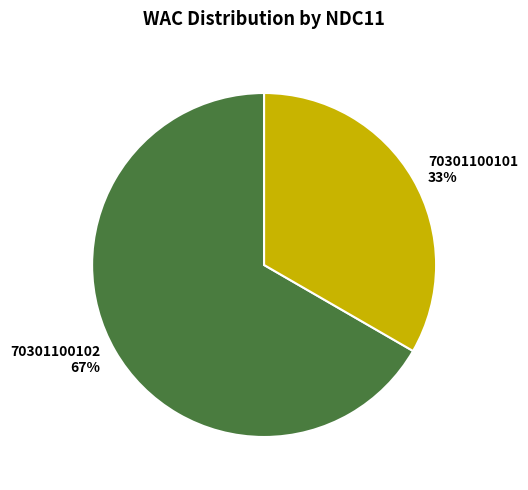

Rank the categories by value from highest to lowest.

70301100102, 70301100101